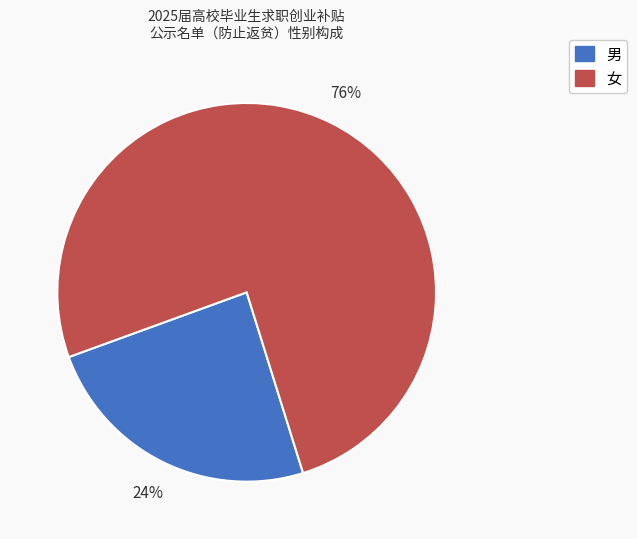

Which slice represents more than half of the pie?

女